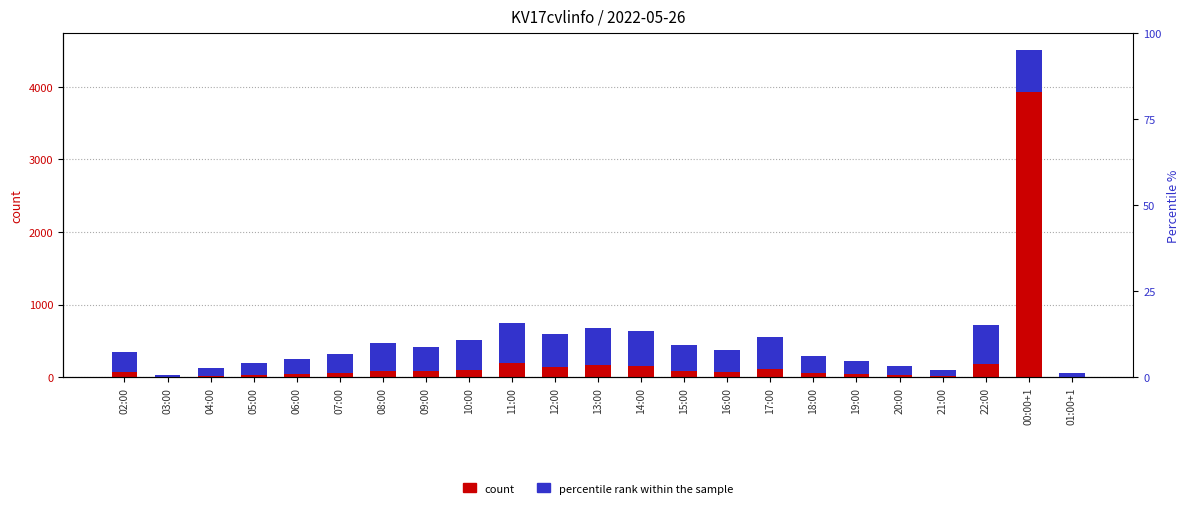

What is the difference between the count values at 01:00+1 and 13:00?

159.0